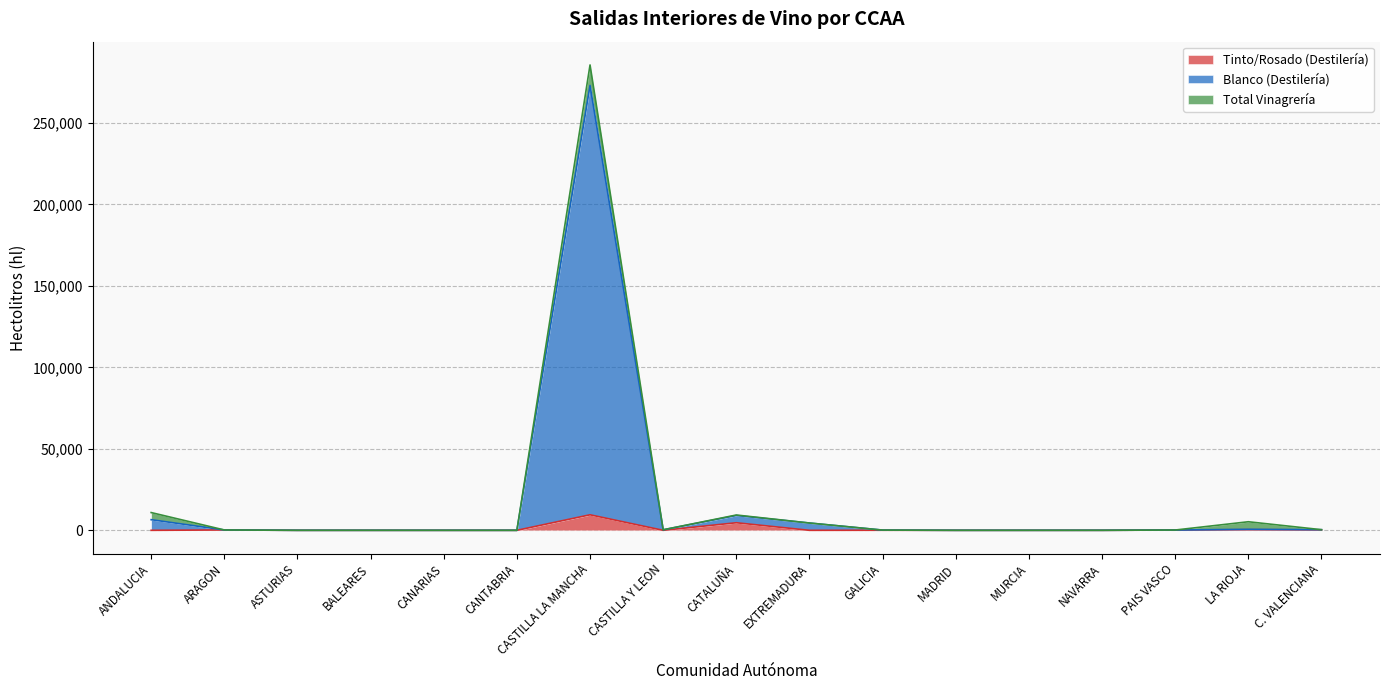

What is the maximum value for Tinto/Rosado (Destilería)?

9528